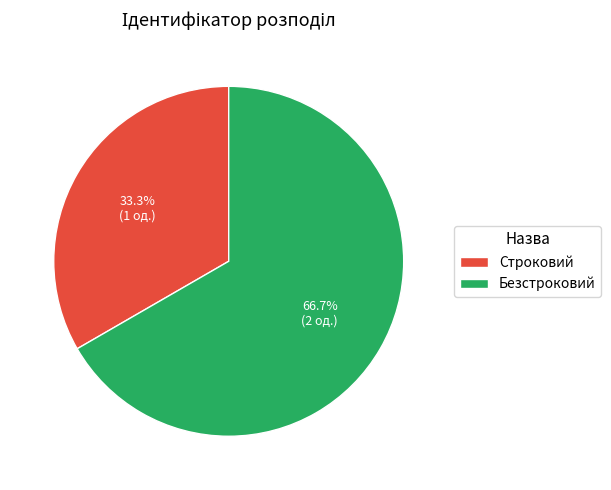

To the nearest percent, what portion does Безстроковий represent?

67%